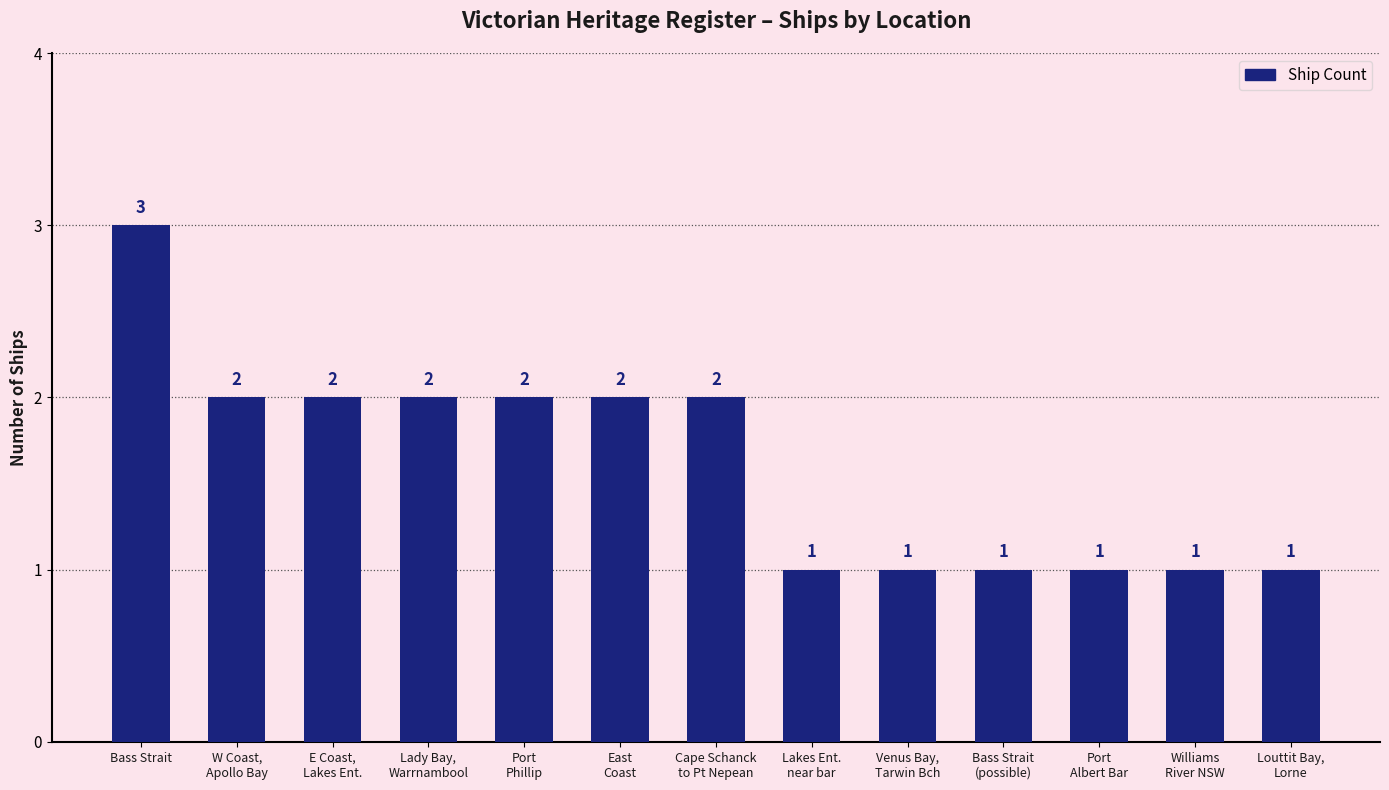

Count the values in the range 1 to 2.

12